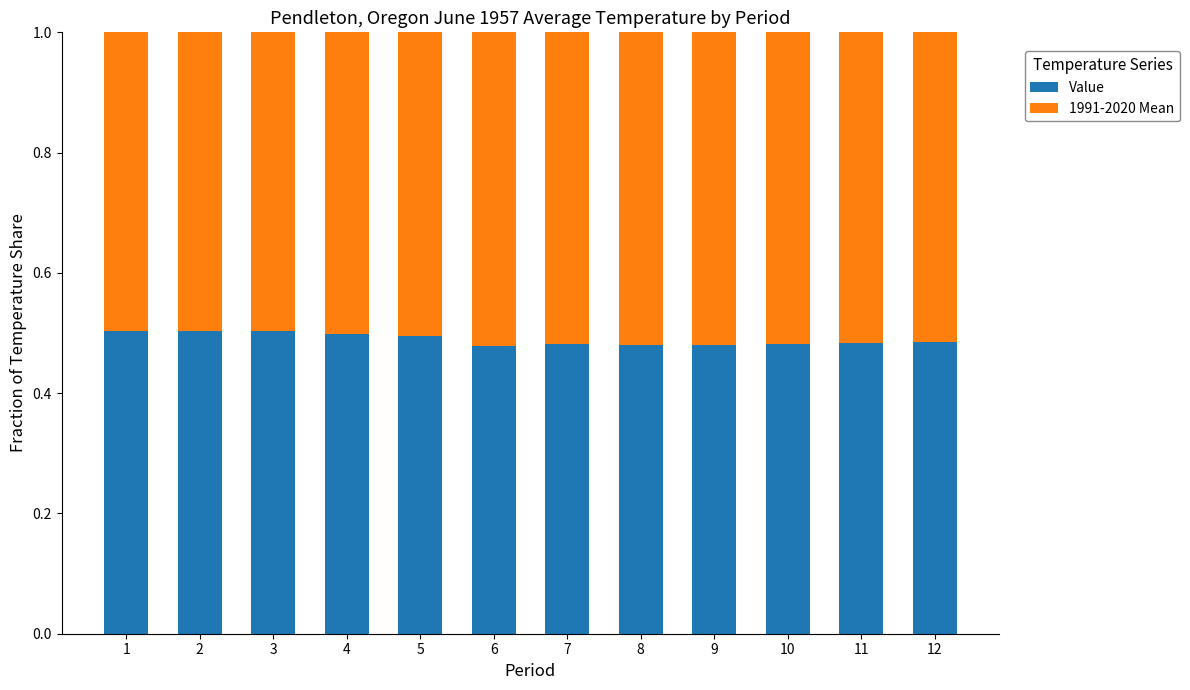

How many distinct data groups are displayed?

2